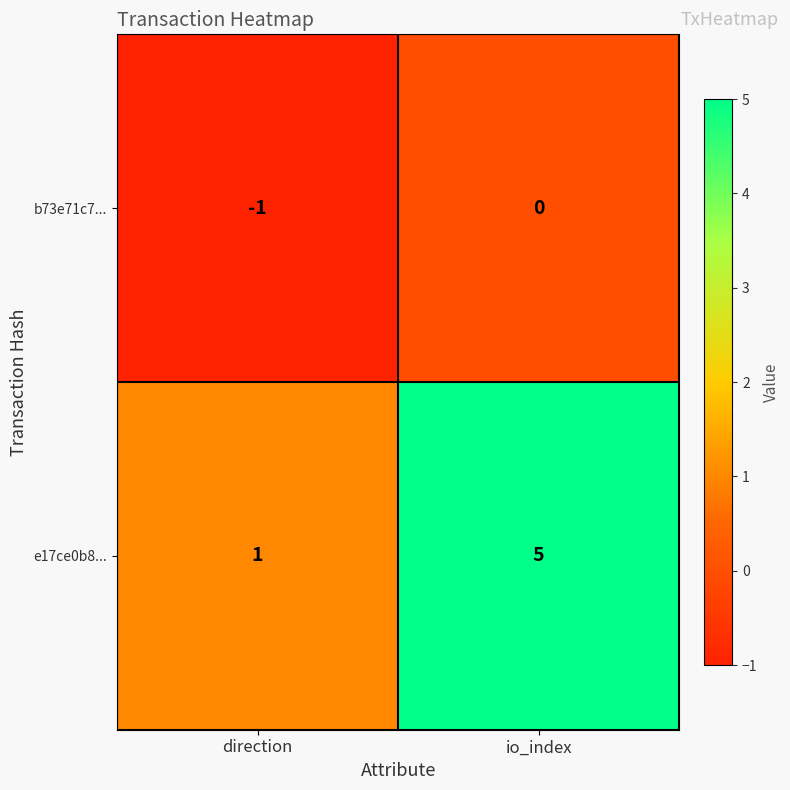

Rank the series at io_index from highest to lowest value.

e17ce0b8..., b73e71c7...